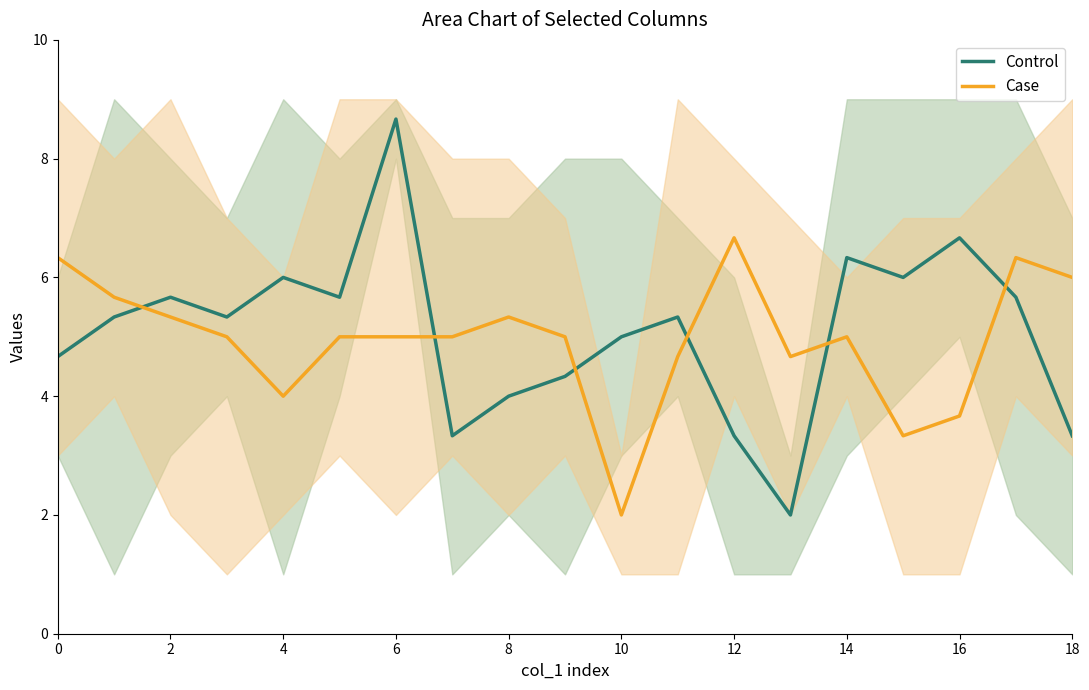

True or false: Control has a value of 6.0 at 4.

True